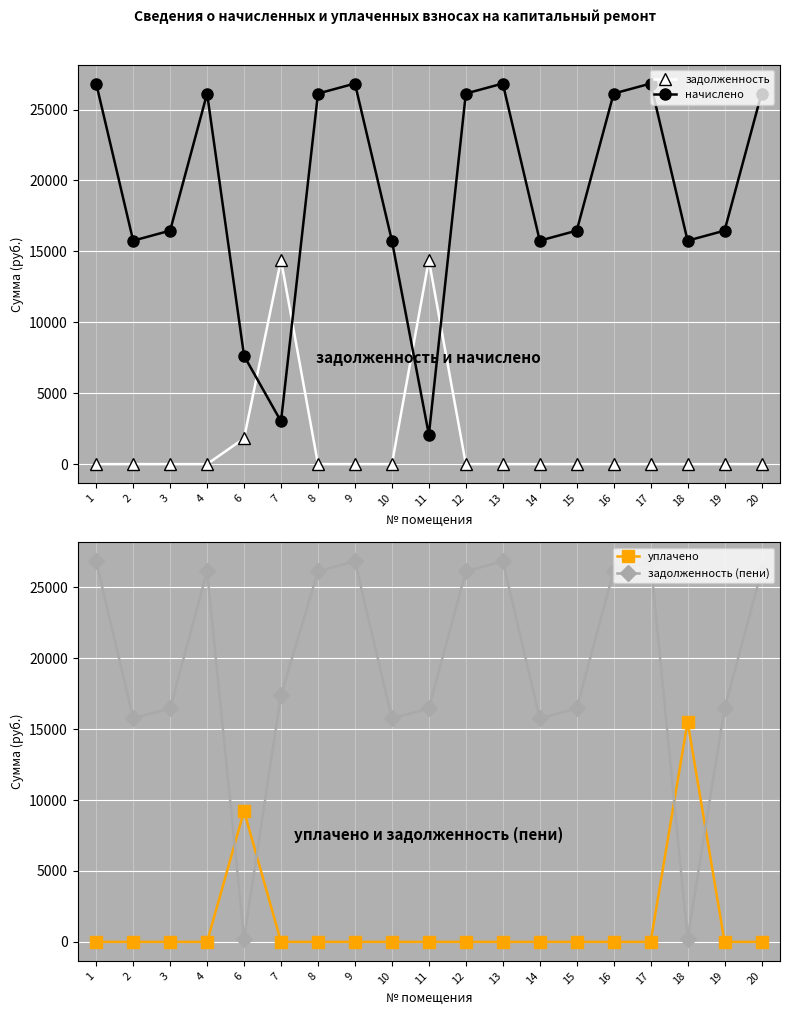

Reading right to left, what are all the values shown in this chart?

задолженность: 20=0.0	19=0.0	18=0.0	17=0.0	16=0.0	15=0.0	14=0.0	13=0.0	12=0.0	11=14390.4	10=0.0	9=0.0	8=0.0	7=14390.4	6=1818.4	4=0.0	3=0.0	2=0.0	1=0.0
начислено: 20=26126.6	19=16461.6	18=15754.6	17=26833.7	16=26126.6	15=16461.6	14=15754.6	13=26833.7	12=26126.6	11=2071.2	10=15754.6	9=26833.7	8=26126.6	7=3014.2	6=7636.2	4=26126.6	3=16461.6	2=15754.6	1=26833.7
уплачено: 20=0.0	19=0.0	18=15528.0	17=0.0	16=0.0	15=0.0	14=0.0	13=0.0	12=0.0	11=0.0	10=0.0	9=0.0	8=0.0	7=0.0	6=9226.7	4=0.0	3=0.0	2=0.0	1=0.0
задолженность (пени): 20=26126.6	19=16461.6	18=226.6	17=26833.7	16=26126.6	15=16461.6	14=15754.6	13=26833.7	12=26126.6	11=16461.6	10=15754.6	9=26833.7	8=26126.6	7=17404.6	6=227.9	4=26126.6	3=16461.6	2=15754.6	1=26833.7